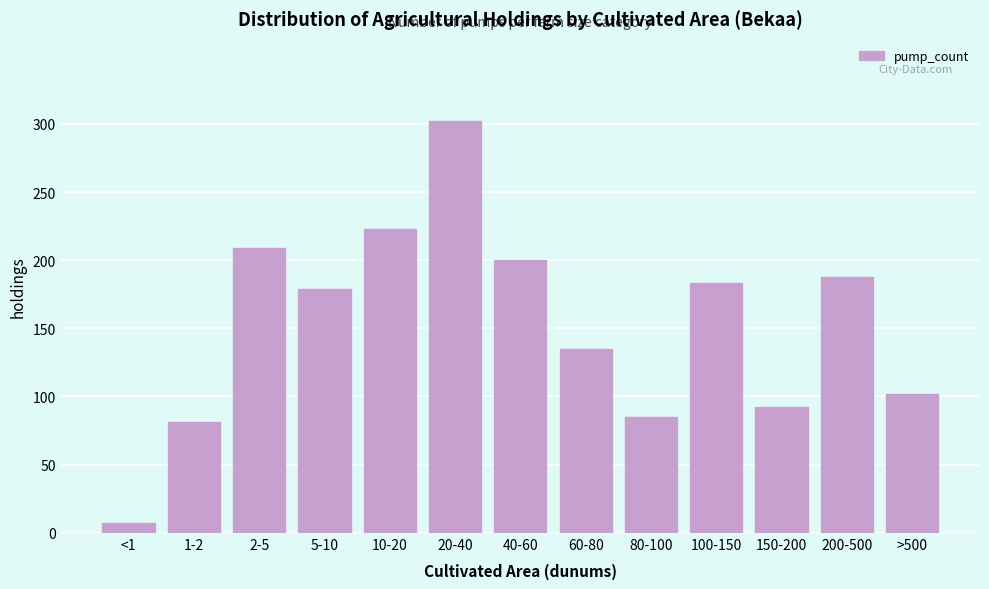

Reading left to right, extract all data points from this chart.

<1=7	1-2=81	2-5=209	5-10=179	10-20=223	20-40=302	40-60=200	60-80=135	80-100=85	100-150=183	150-200=92	200-500=188	>500=102